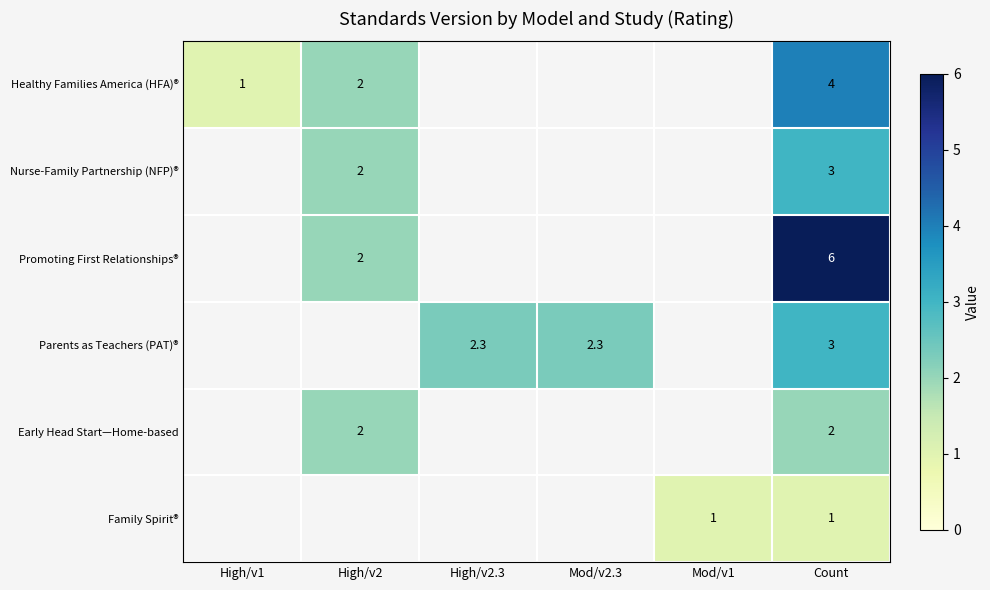

What is the sum of the Early Head Start—Home-based values at High/v2 and Count?

4.0